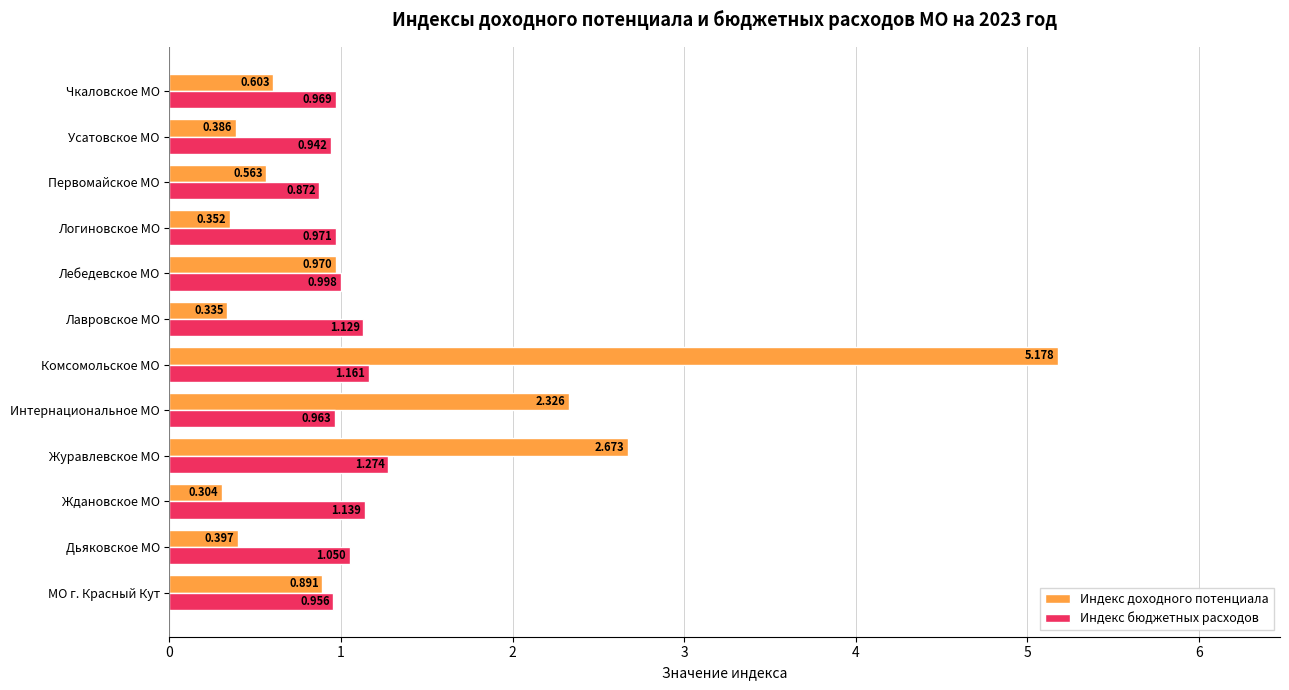

Which category has the lowest value in the Индекс бюджетных расходов series?

Первомайское МО